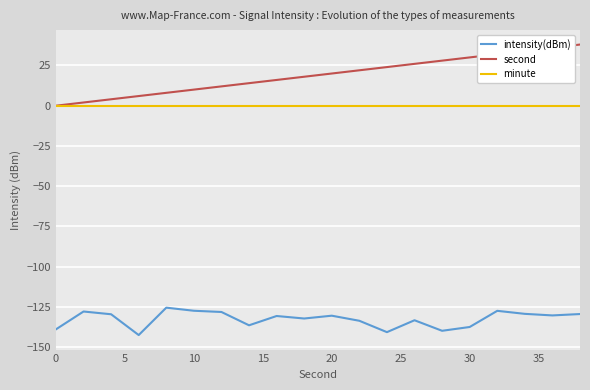

What is the greatest value displayed?

38.0